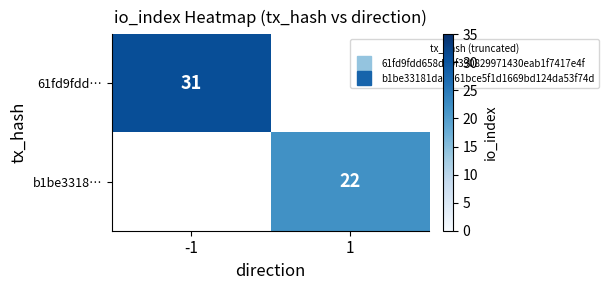

Rank the series by their average value, from highest to lowest.

61fd9fdd…, b1be3318…